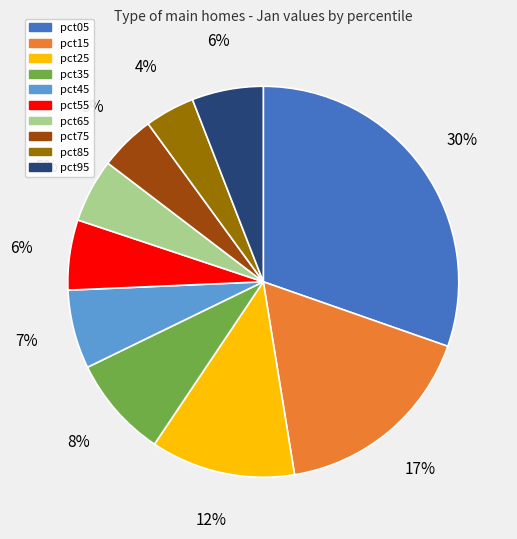

Is it true that pct35 is 21% of the pie?

False